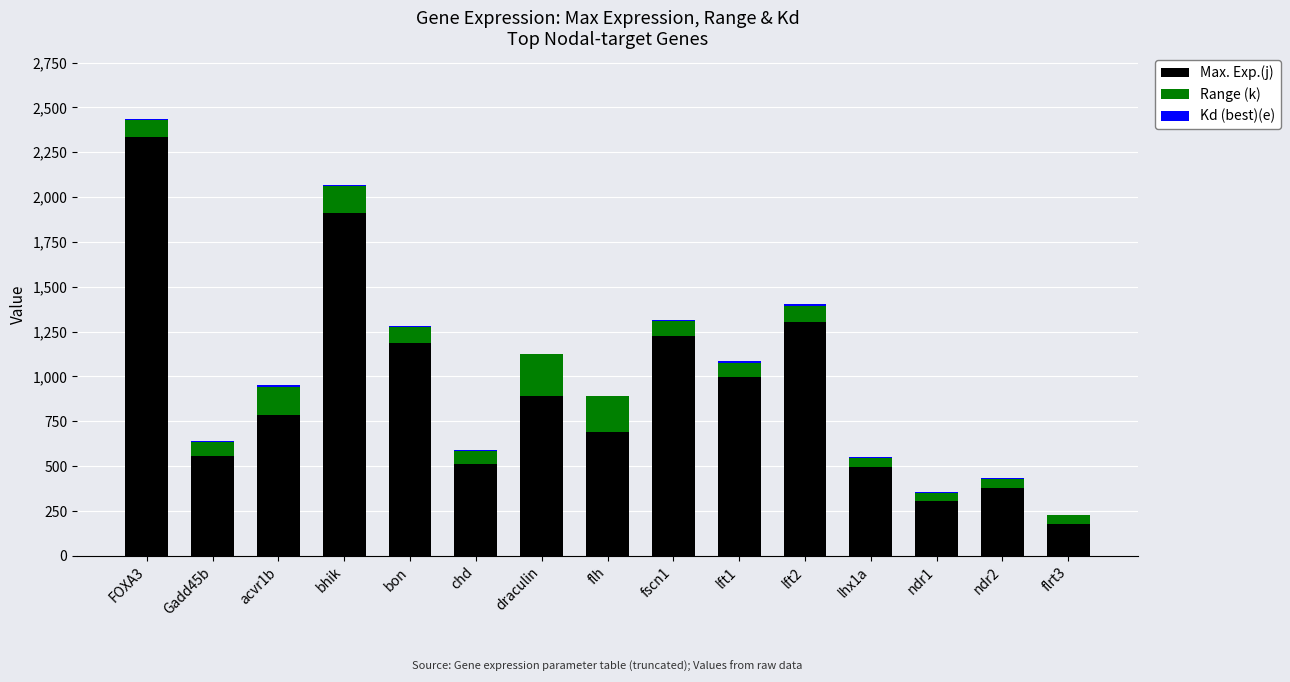

What is the highest value of the Max. Exp.(j) series?

2334.7